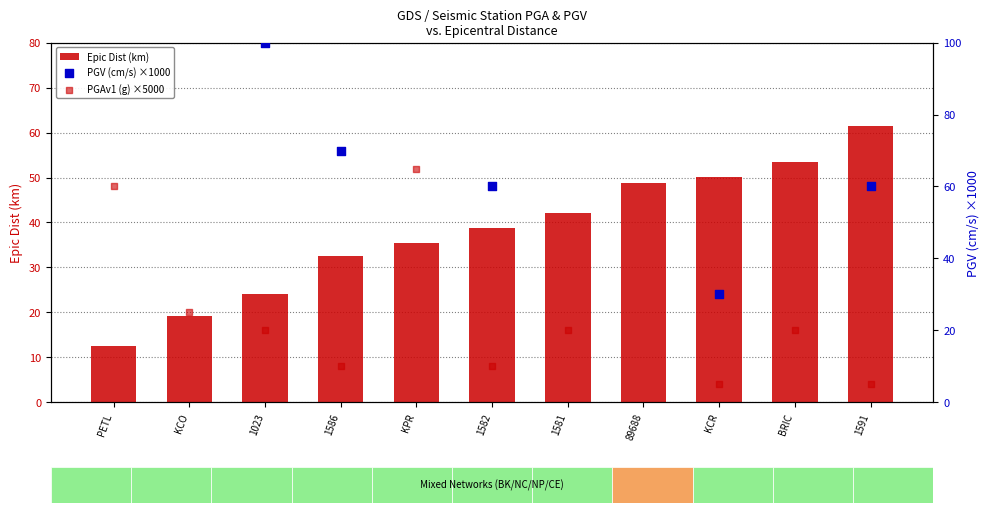

Is the value of PGAv1 (g) ×5000 at 1591 greater than the value of PGV (cm/s) ×1000 at 1582?

No